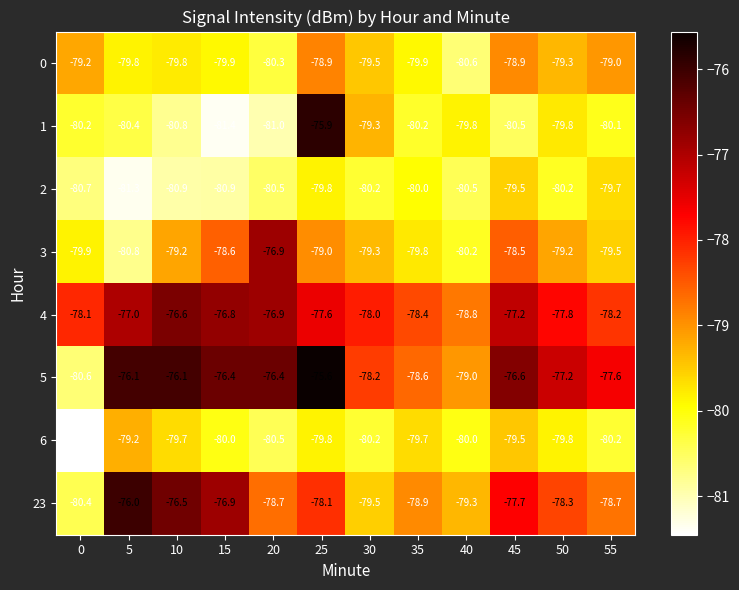

What is the difference between the 2 values at 0 and 5?

0.6